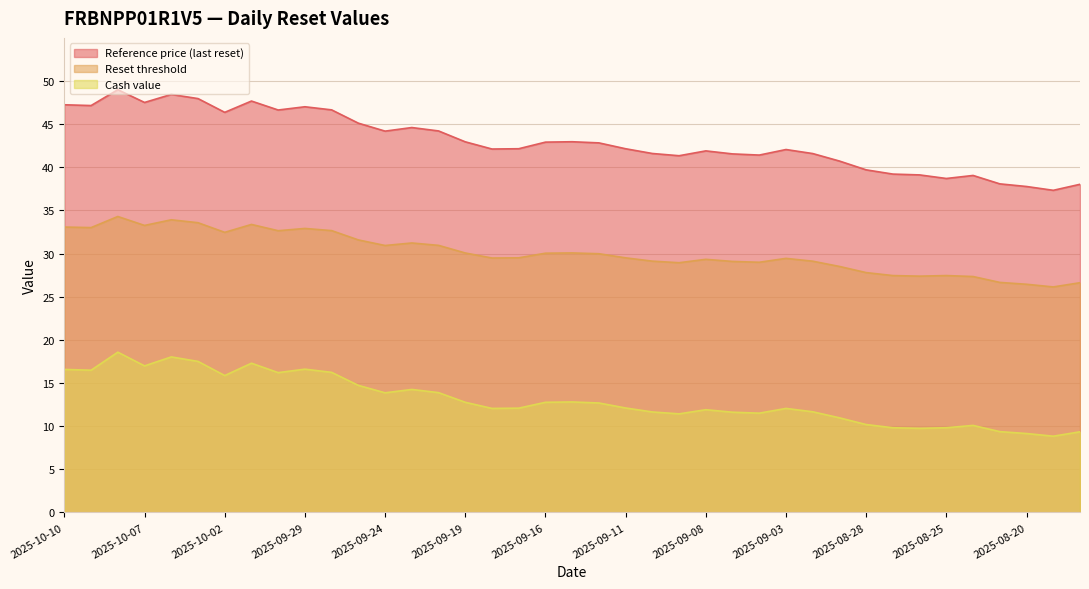

At which label does Reference price (last reset) first exceed 42?

2025-10-10